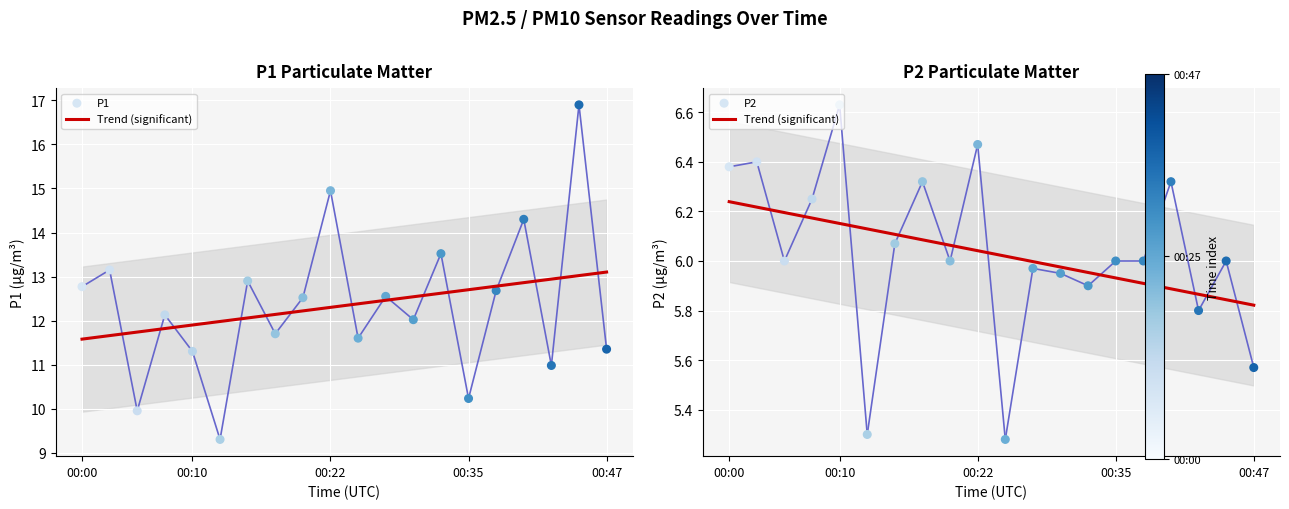

At how many categories does at least one series exceed 10?

18